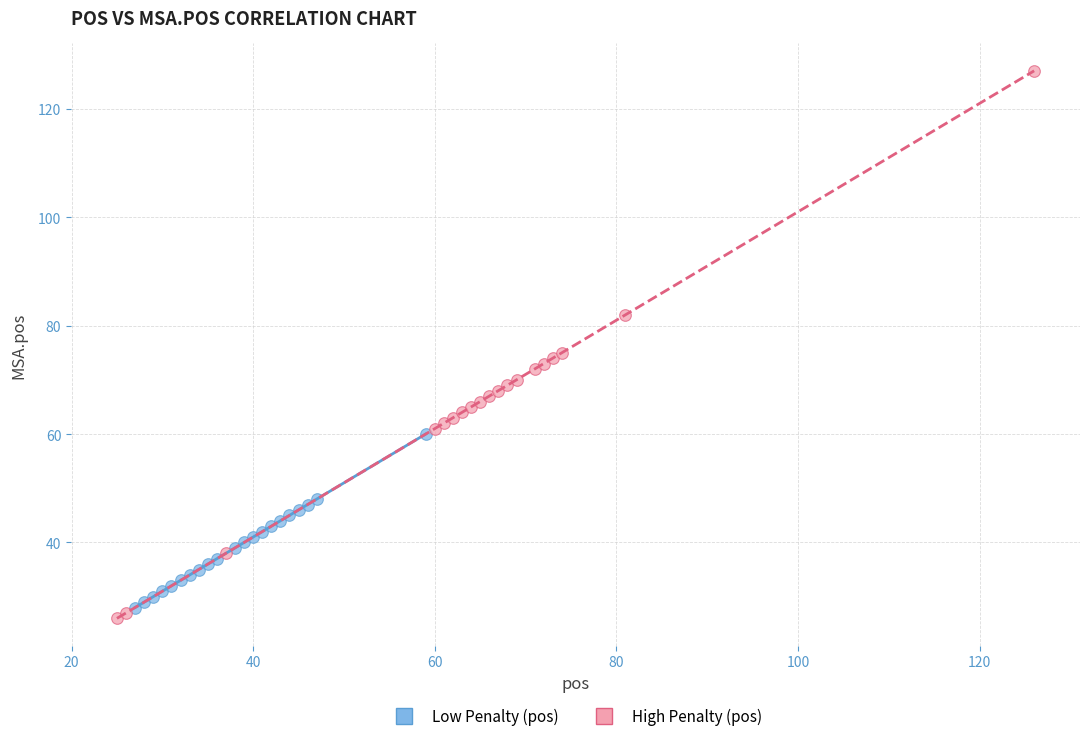

Which series reaches the maximum Y coordinate?

High Penalty (pos)